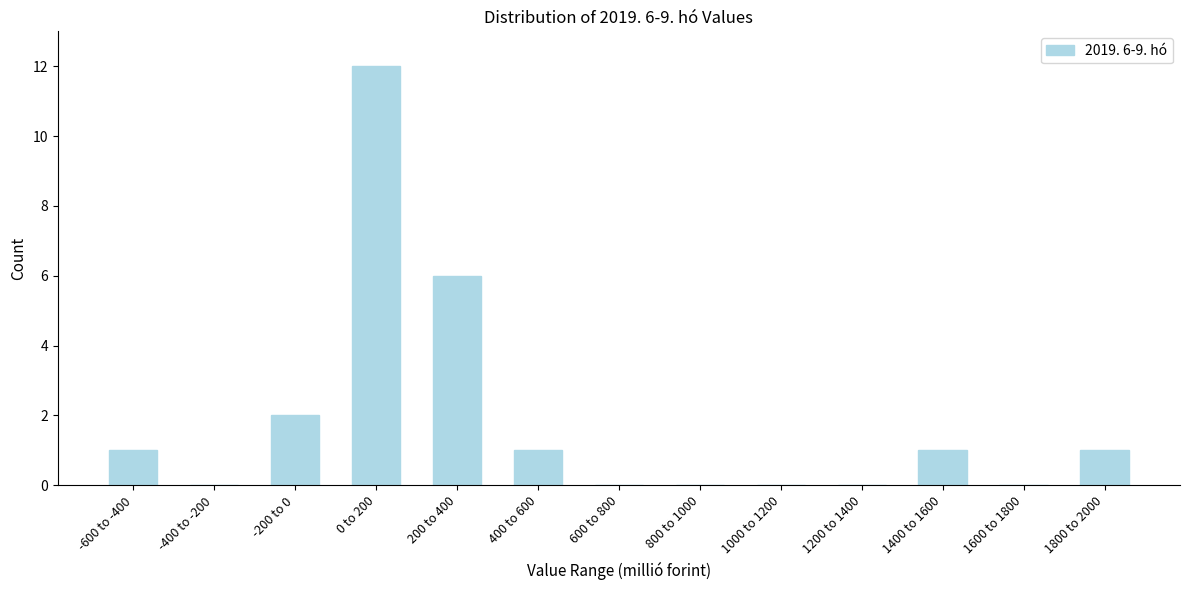

Reading left to right, extract all data points from this chart.

-600 to -400=1	-400 to -200=0	-200 to 0=2	0 to 200=12	200 to 400=6	400 to 600=1	600 to 800=0	800 to 1000=0	1000 to 1200=0	1200 to 1400=0	1400 to 1600=1	1600 to 1800=0	1800 to 2000=1